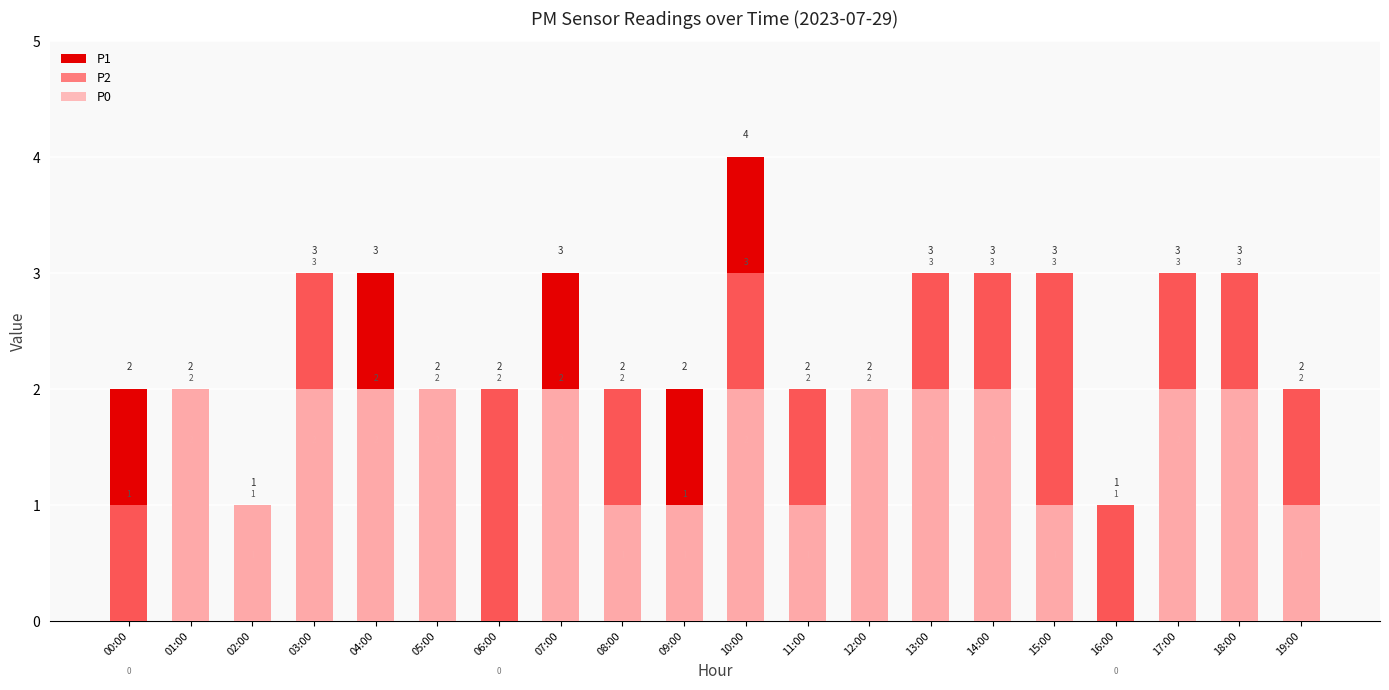

At which label does P1 first exceed 2?

03:00